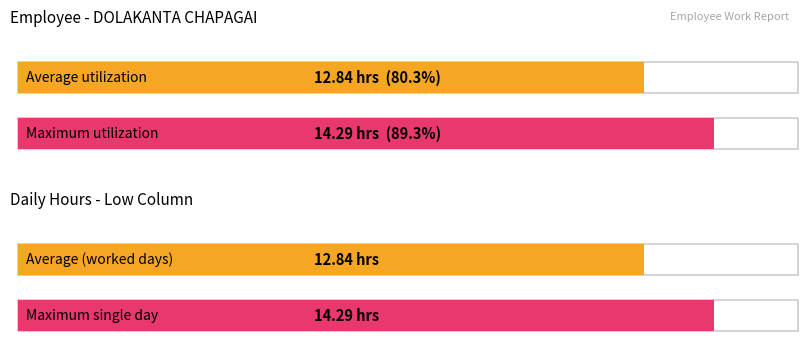

The chart shows a value of 5.3 at 15-Thu. True or false?

False